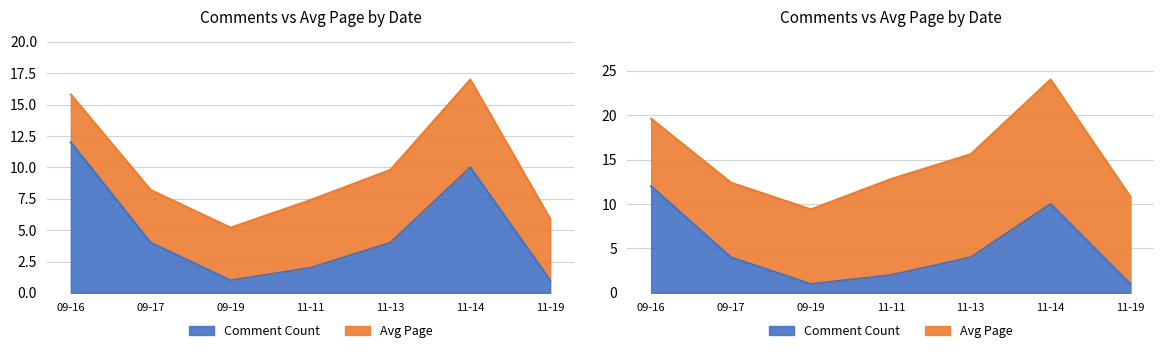

What is the change in value from 09-17 to 11-11?

-2